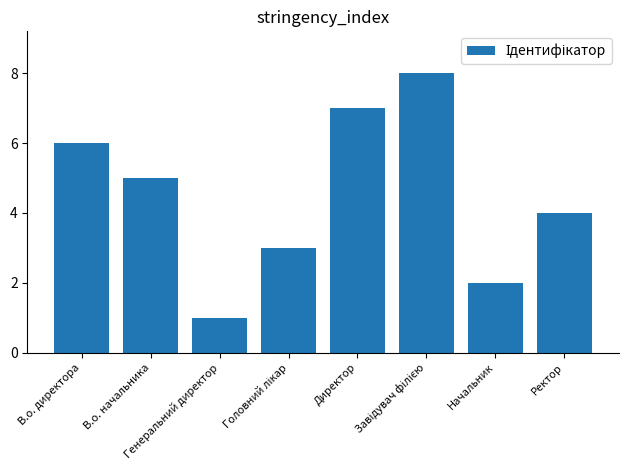

What is the value of the 8th bar from the left?

4